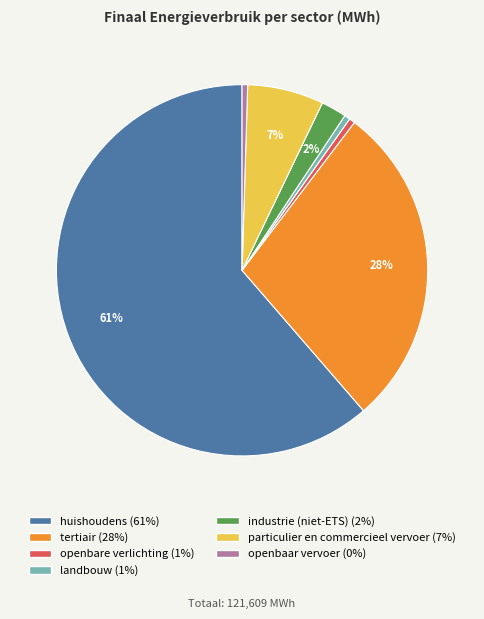

What is the ratio of the value at landbouw to the value at openbaar vervoer?

1.0